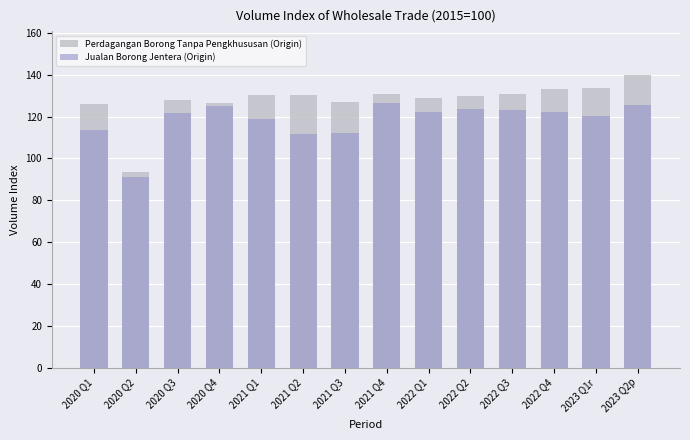

What is the sum of the Jualan Borong Jentera (Origin) values at 2021 Q2 and 2021 Q1?

230.7